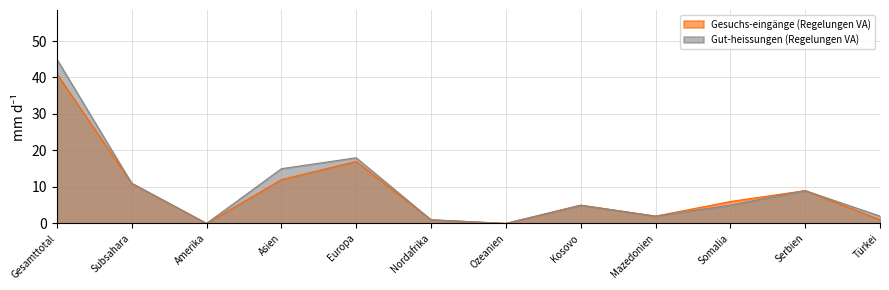

True or false: Gesuchs-eingänge (Regelungen VA) and Gut-heissungen (Regelungen VA) cross at least once.

False